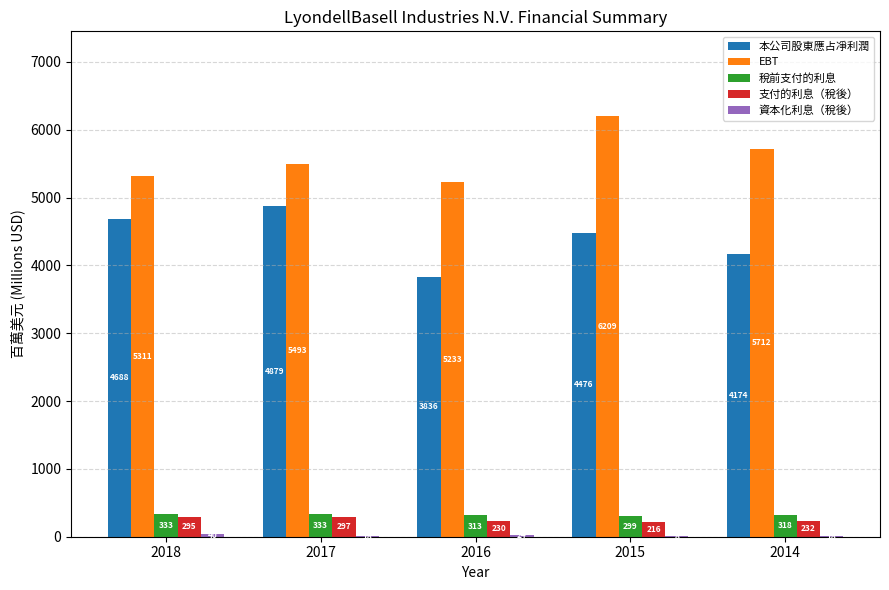

At which category is the sum across all series the highest?

2015